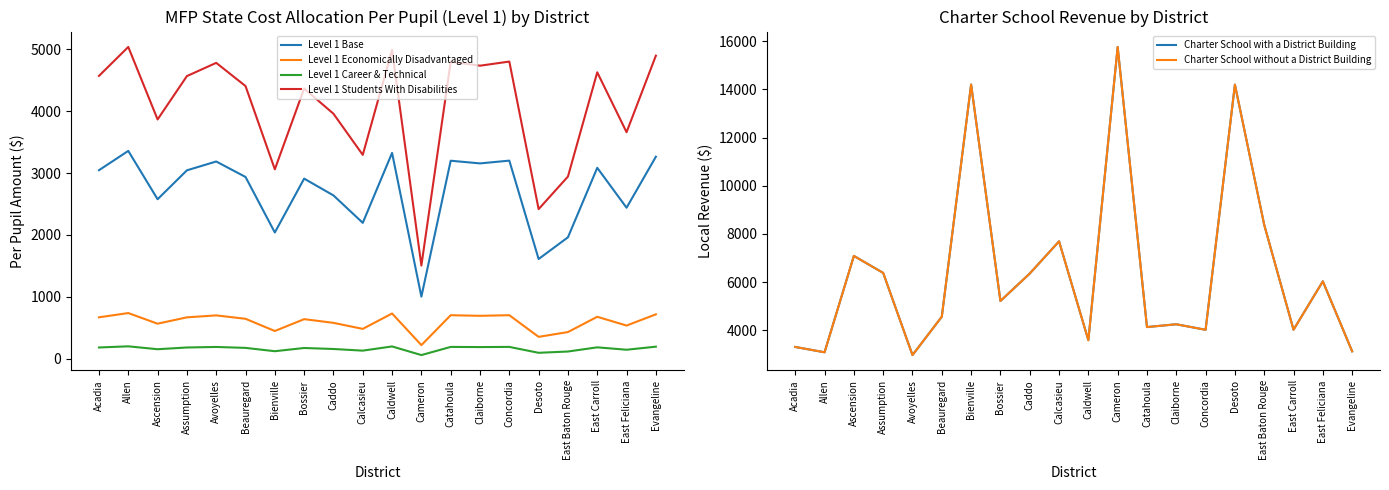

Which category has the highest value in the Level 1 Economically Disadvantaged series?

Allen